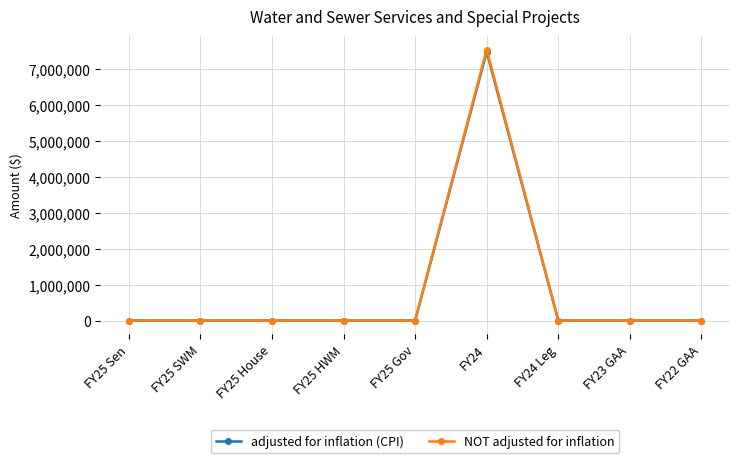

What is the maximum value shown in the chart?

7546536